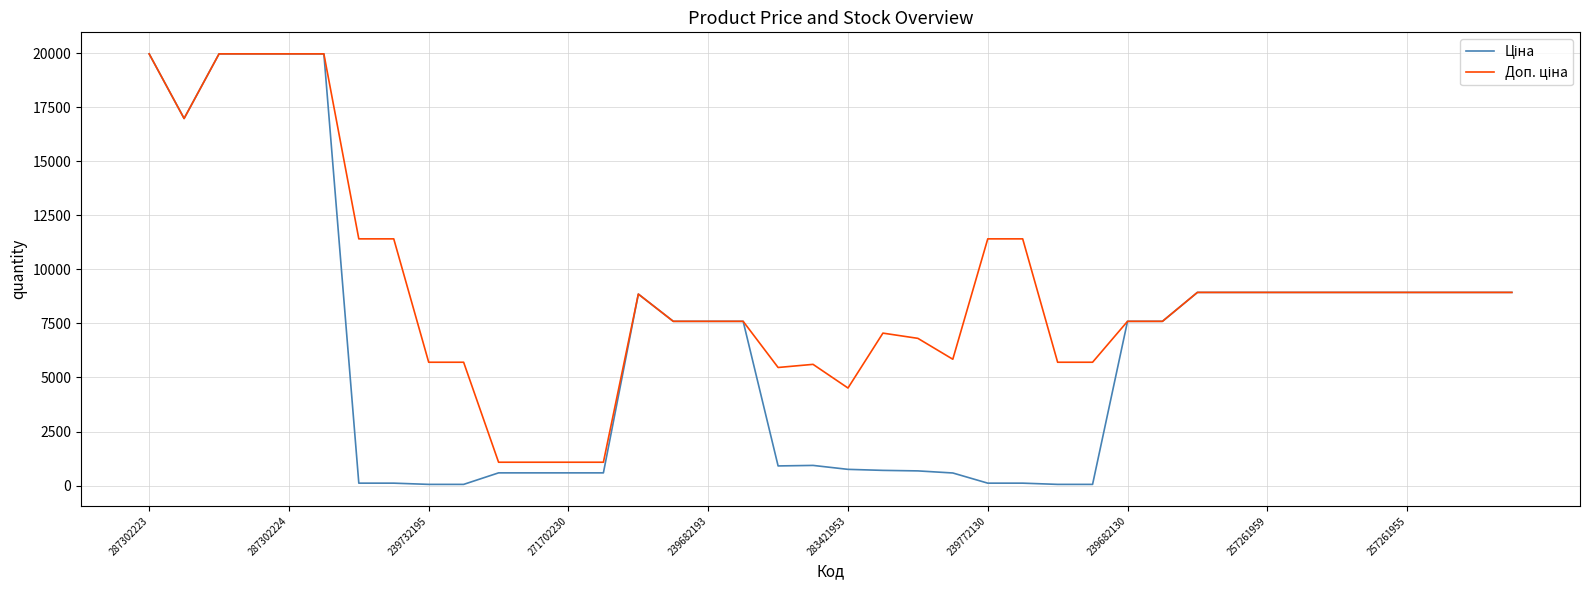

What is the greatest value displayed?

19964.2